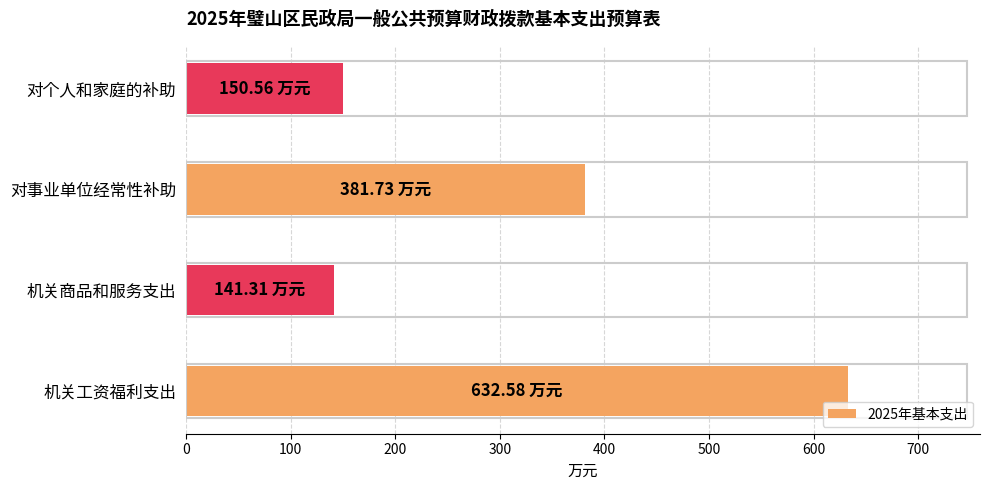

What is the average value?

326.5